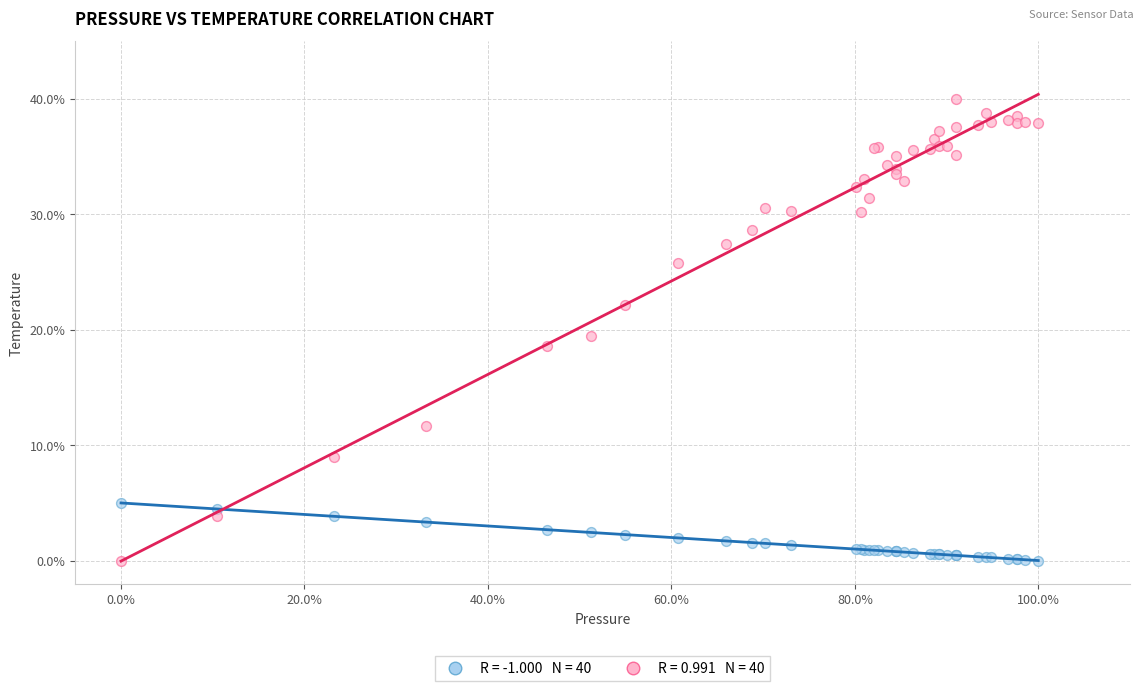

Across all series, what Y value is closest to 20?

19.4